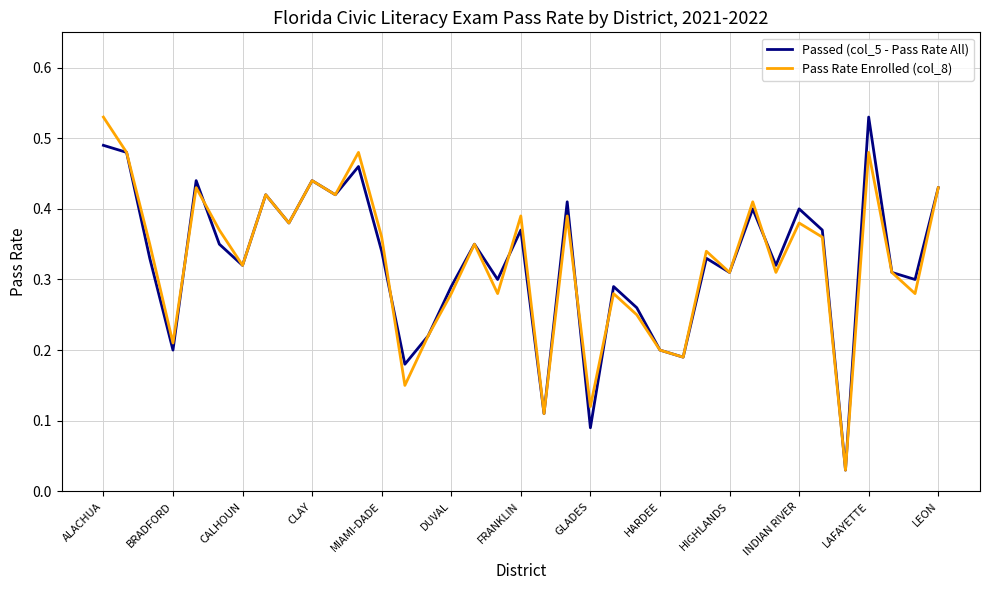

What is the average value of the Passed (col_5 - Pass Rate All) series?

0.3